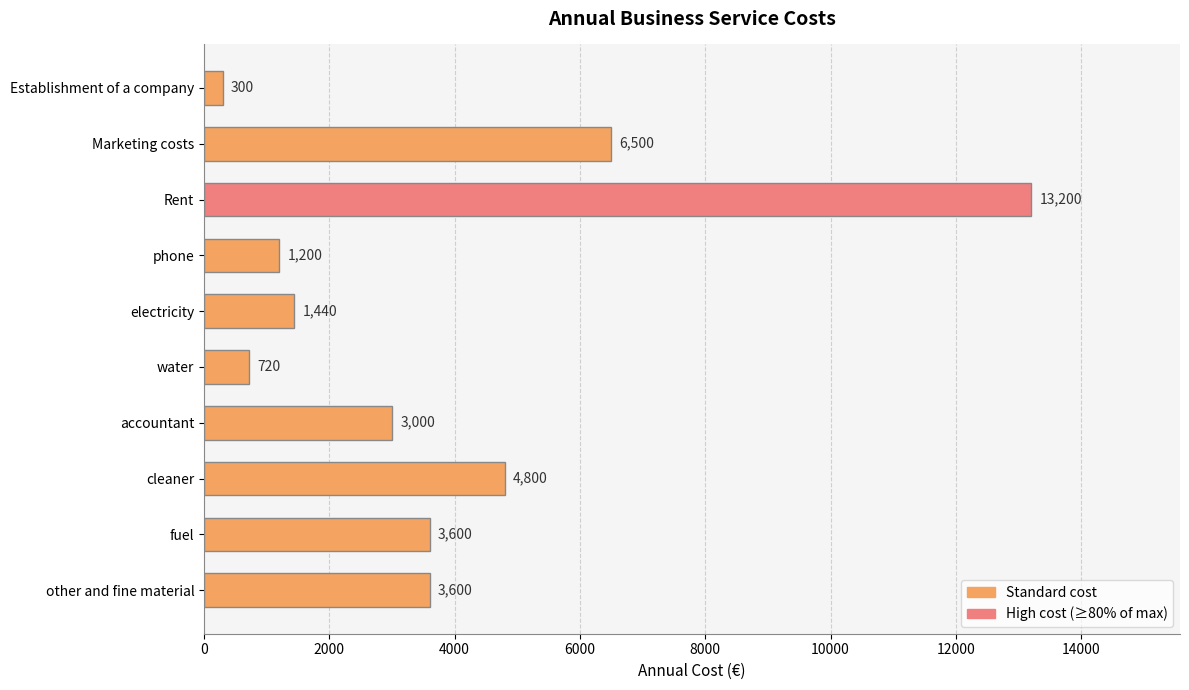

Are the bars horizontal?

Yes